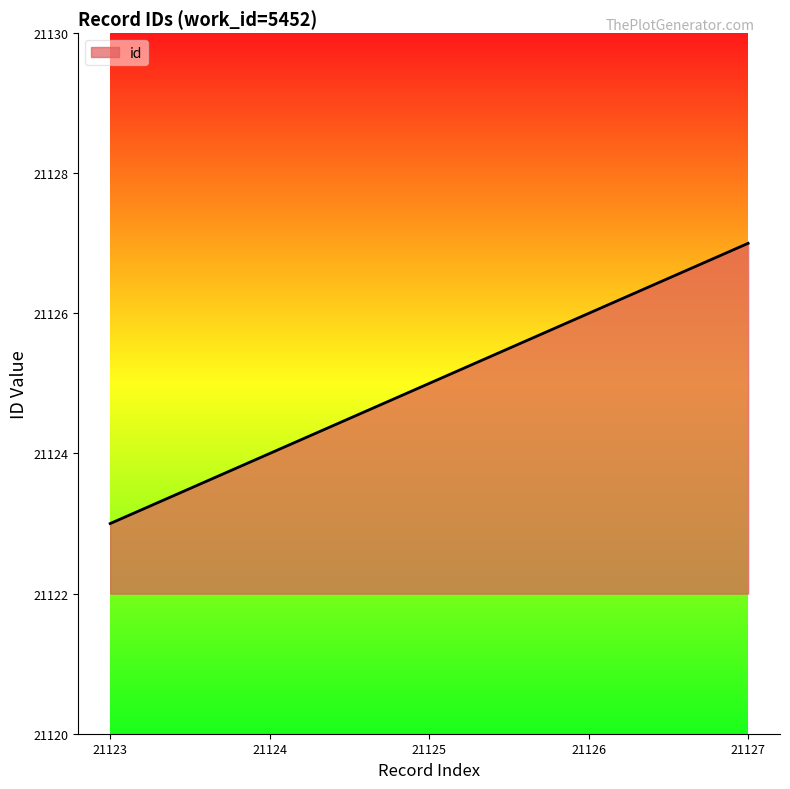

What is the greatest value displayed?

21127